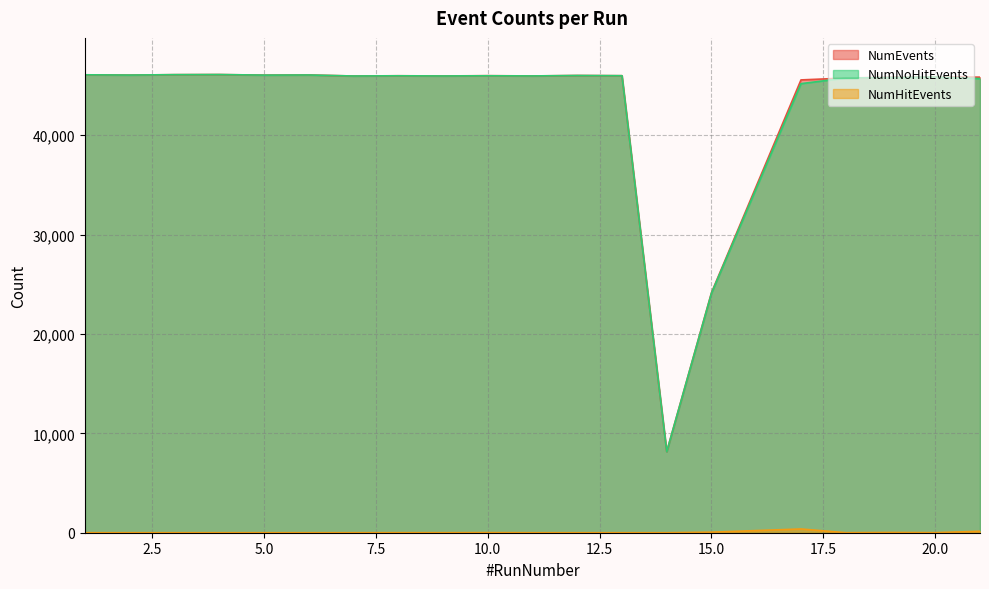

What are all the series names shown in the legend?

NumEvents, NumHitEvents, NumNoHitEvents